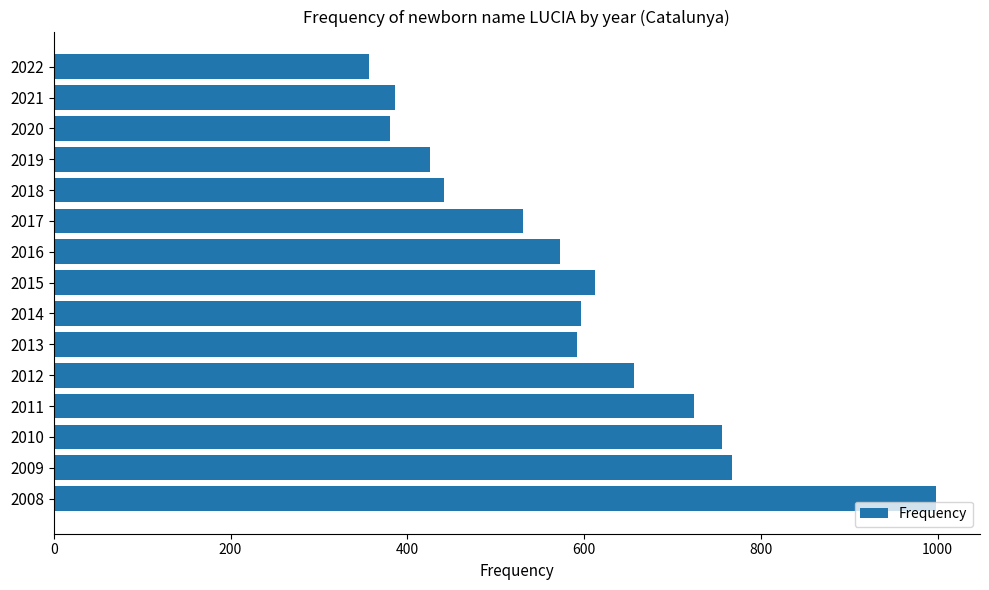

What is the difference between the maximum and minimum values?

641